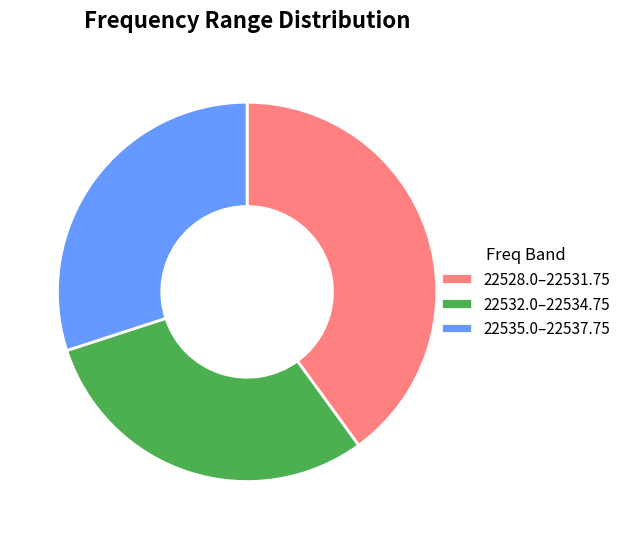

What is the largest slice in the pie chart?

22528.0–22531.75